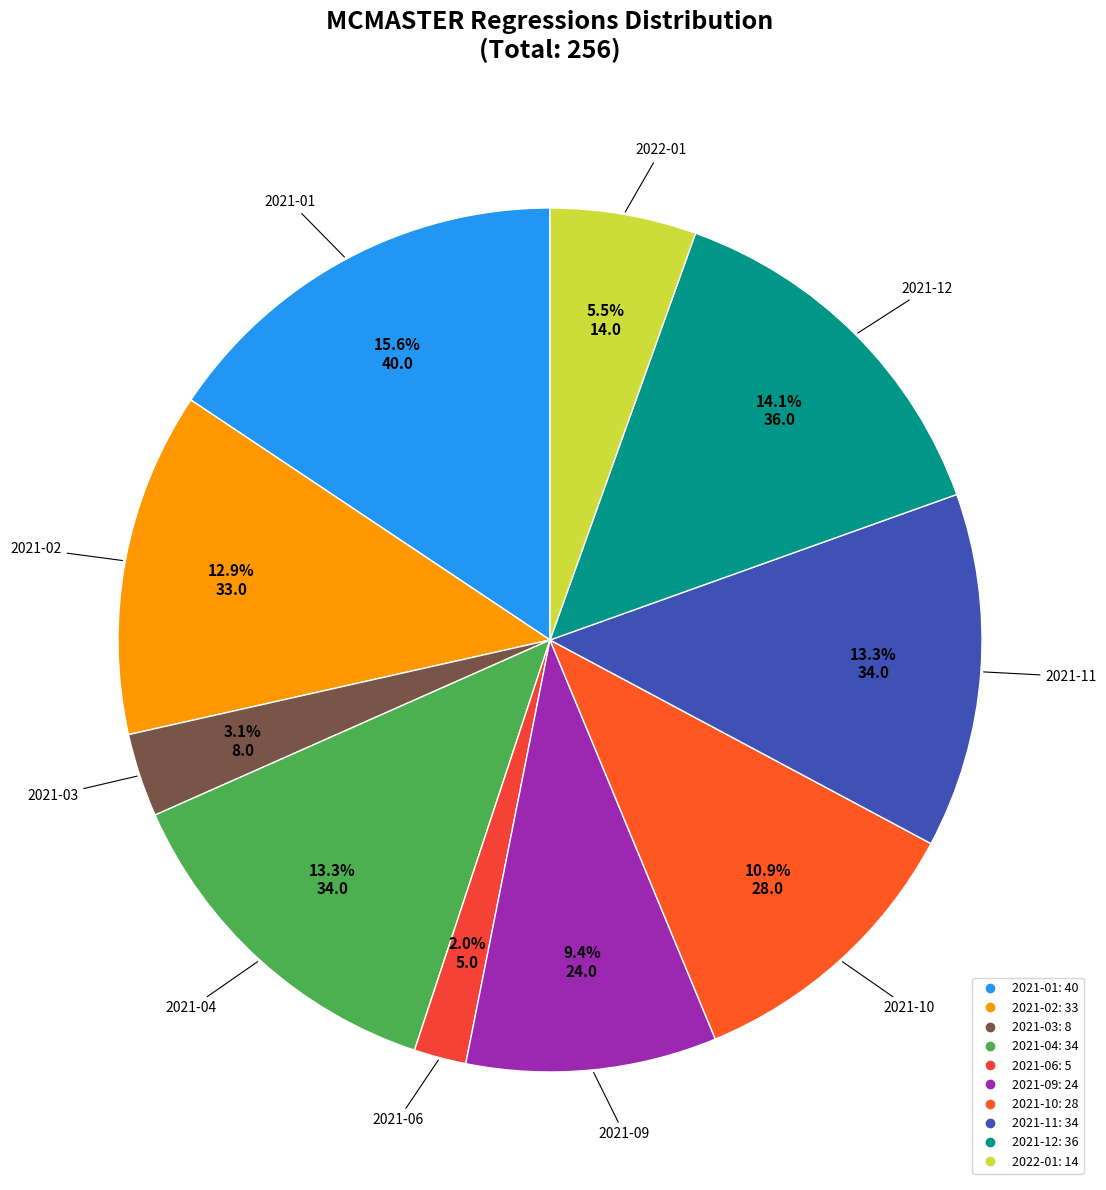

To the nearest percent, what is the combined percentage of 2021-06 and 2021-09?

11%